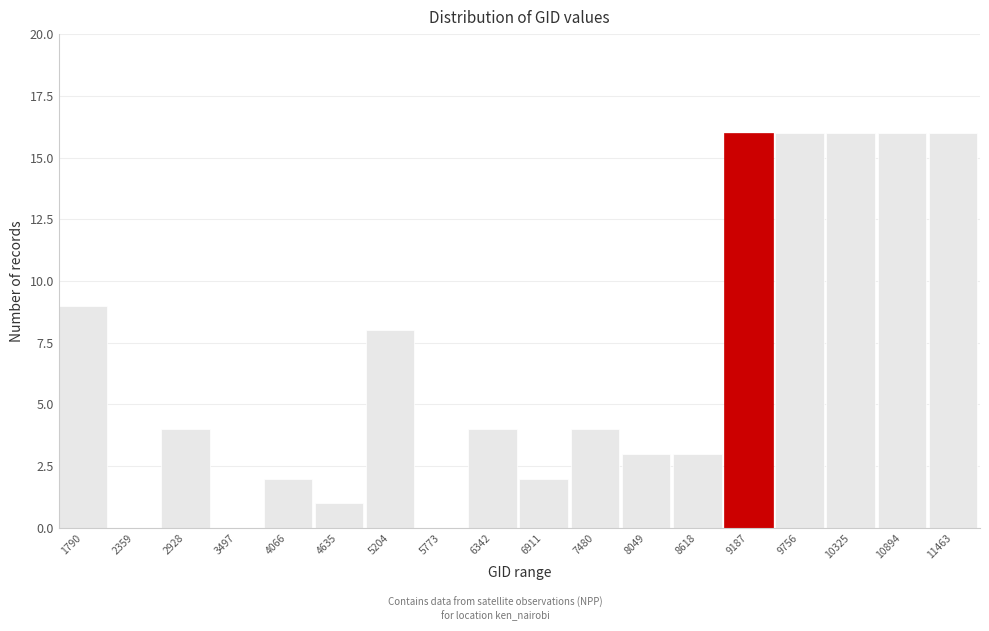

Reading left to right, list all the values displayed in this chart.

1790=9	2359=0	2928=4	3497=0	4066=2	4635=1	5204=8	5773=0	6342=4	6911=2	7480=4	8049=3	8618=3	9187=16	9756=16	10325=16	10894=16	11463=16